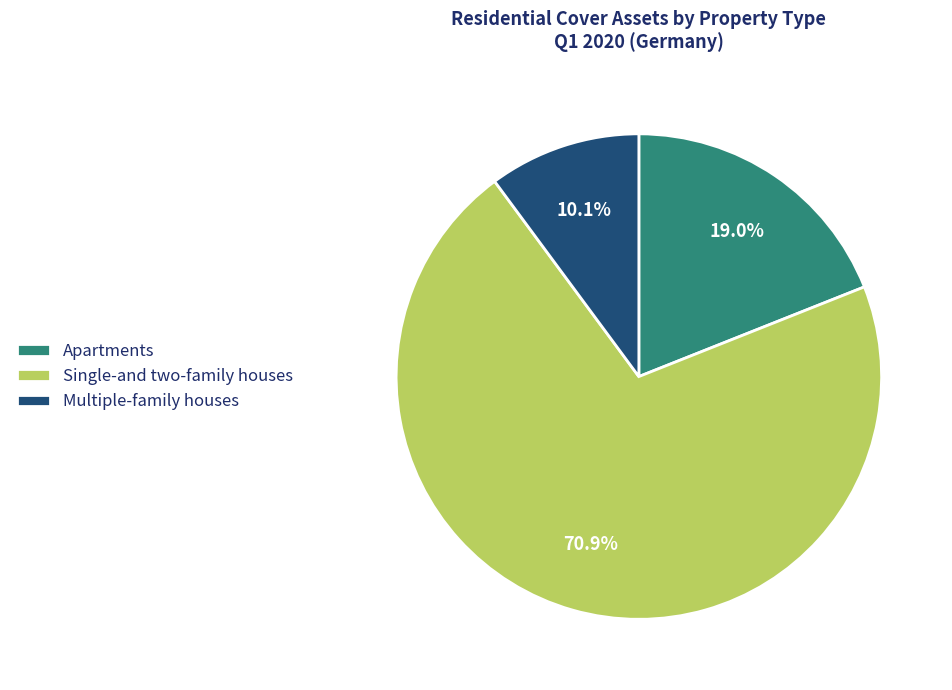

To the nearest percent, what is the average slice percentage?

33%